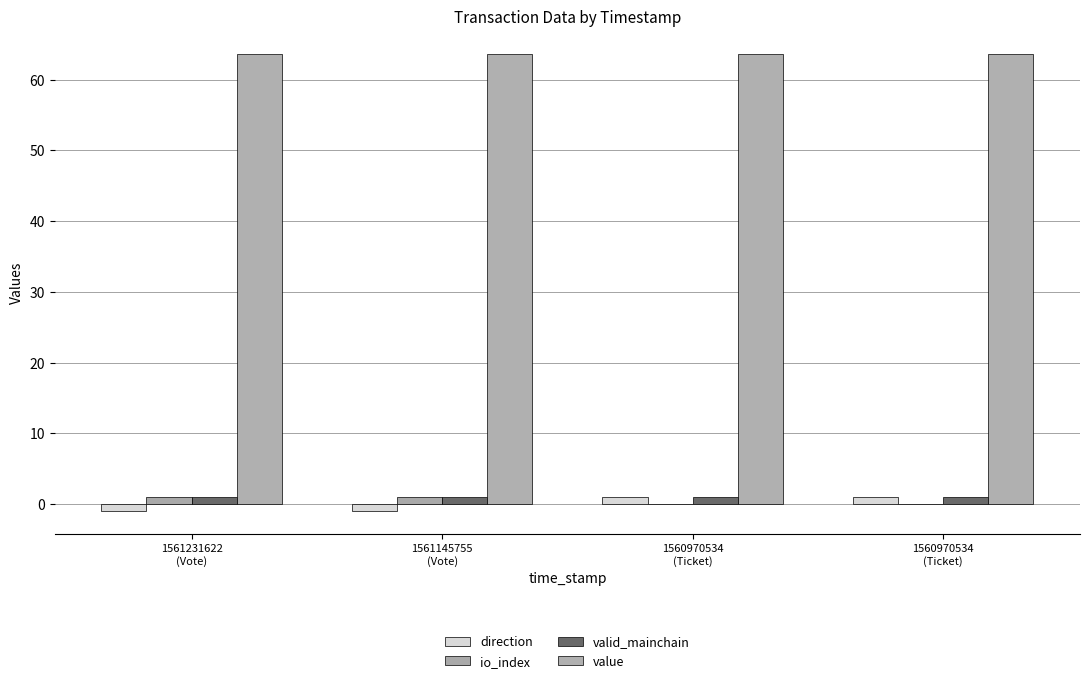

How many distinct data groups are displayed?

4